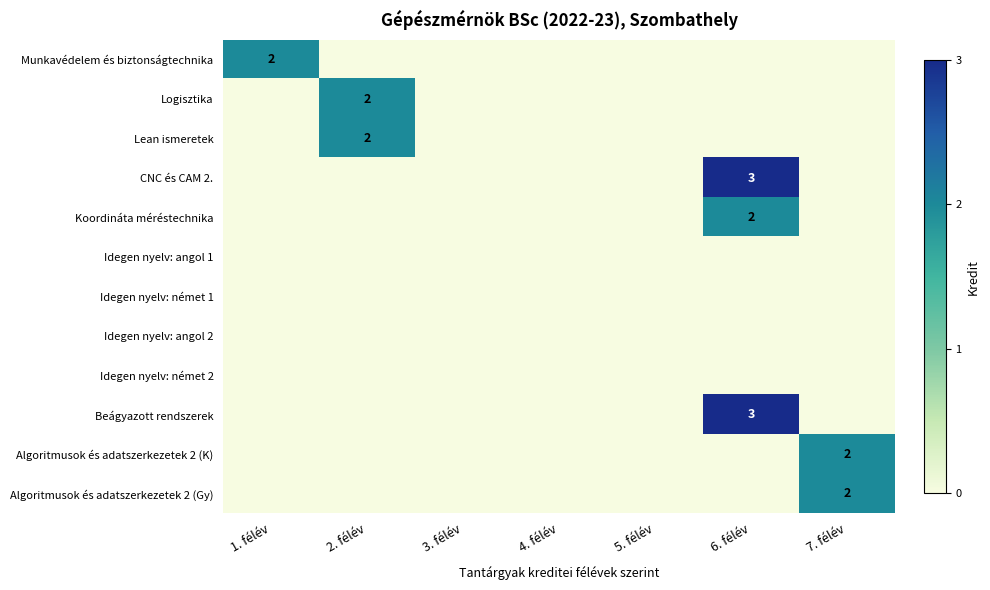

Between 7. félév and 4. félév, which is larger?

7. félév